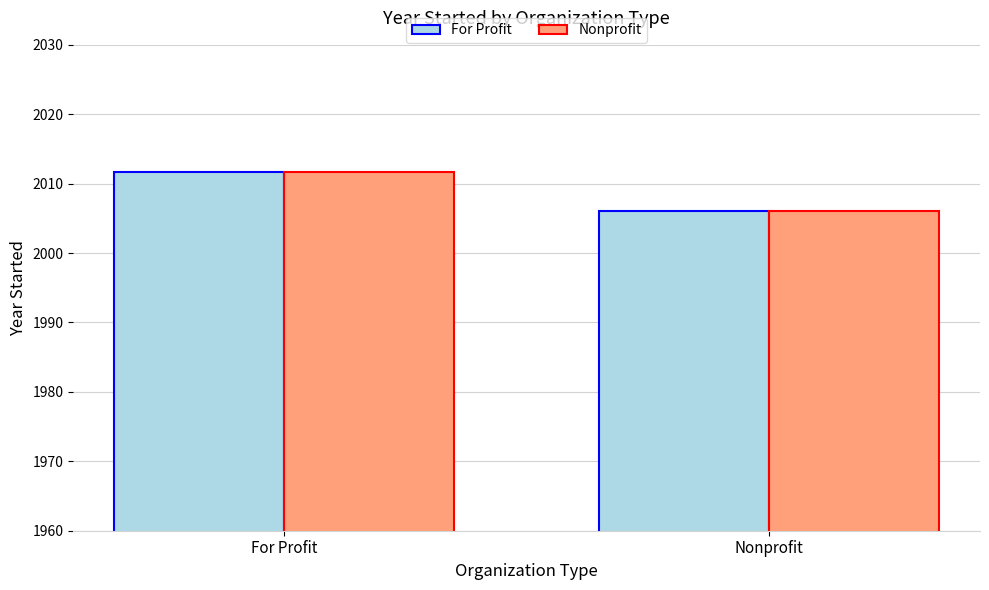

What is the minimum value shown in the chart?

2006.0